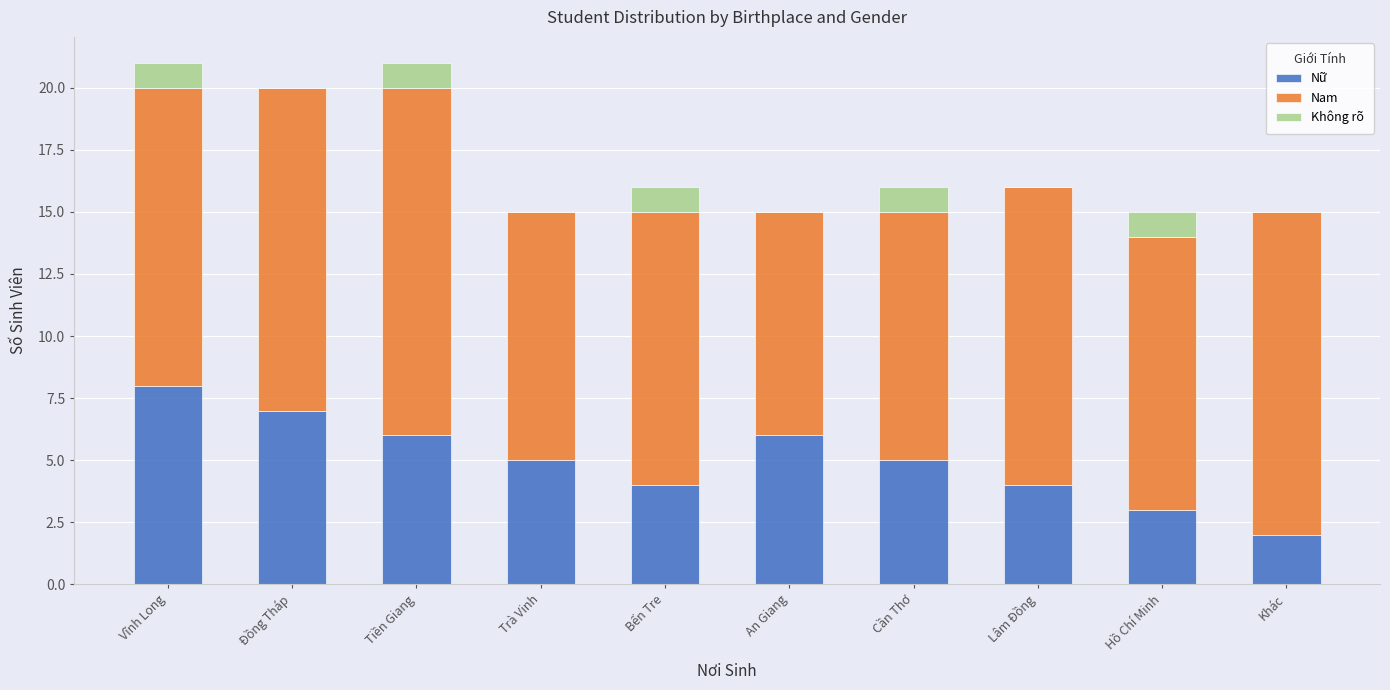

Are the bars horizontal?

No